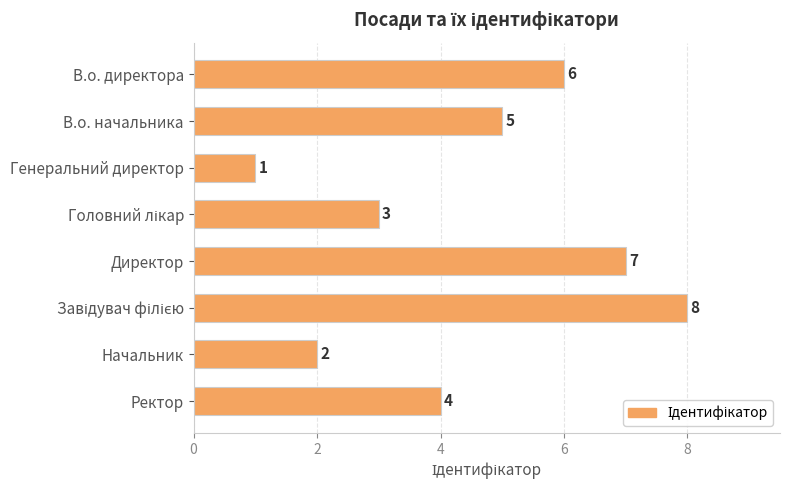

Where is the data nearest to the value 4?

Ректор